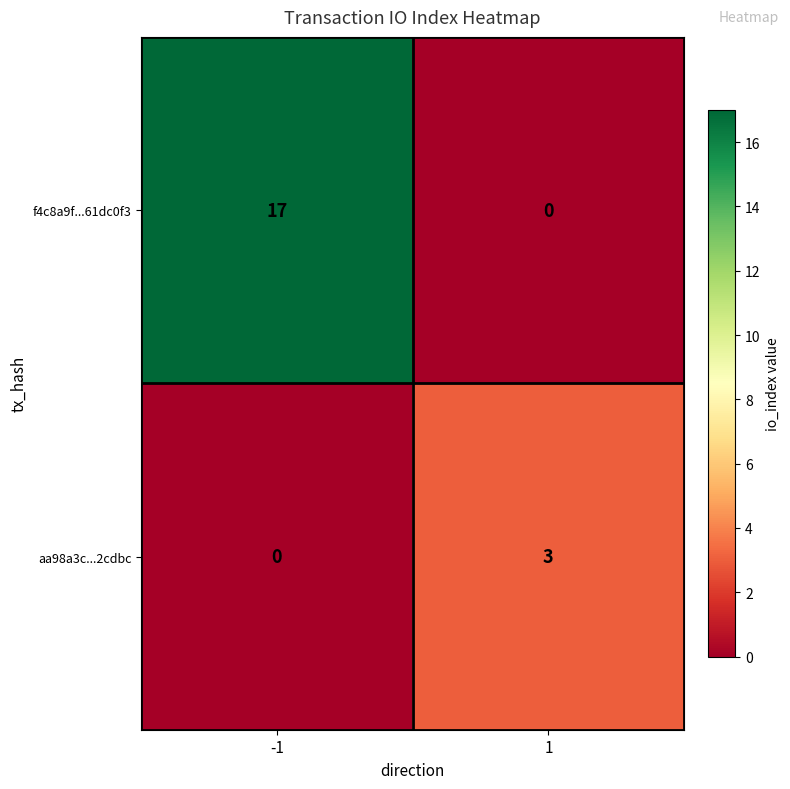

Which series has the largest total across all categories?

f4c8a9f...61dc0f3